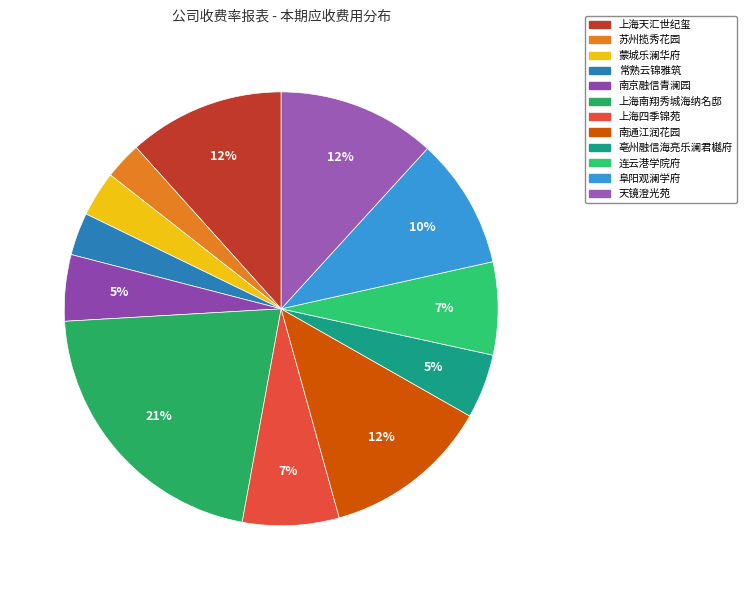

Approximately how many times larger is the value at 上海天汇世纪玺 compared to 蒙城乐澜华府?

3.5